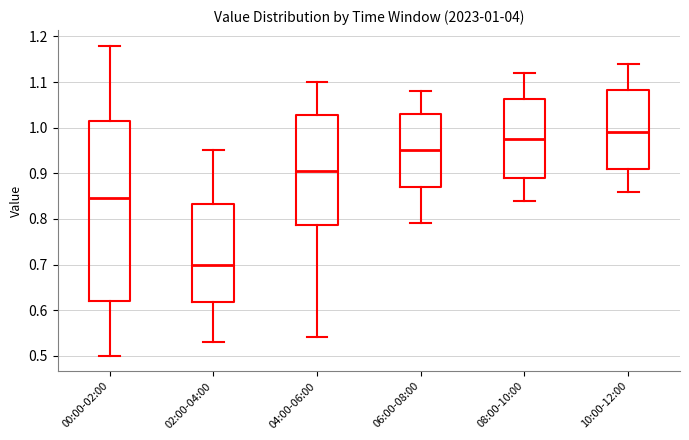

Comparing the boxes themselves (not the whiskers), which one is the tallest?

00:00-02:00